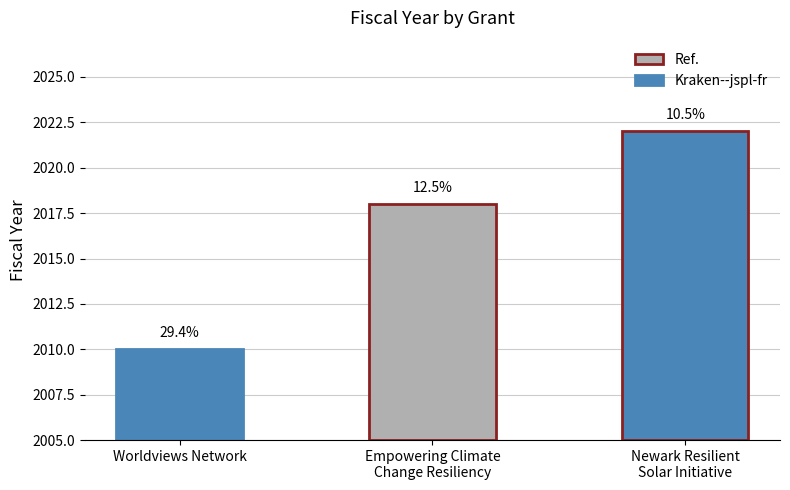

Where is the data nearest to the value 2016?

Empowering Climate
Change Resiliency